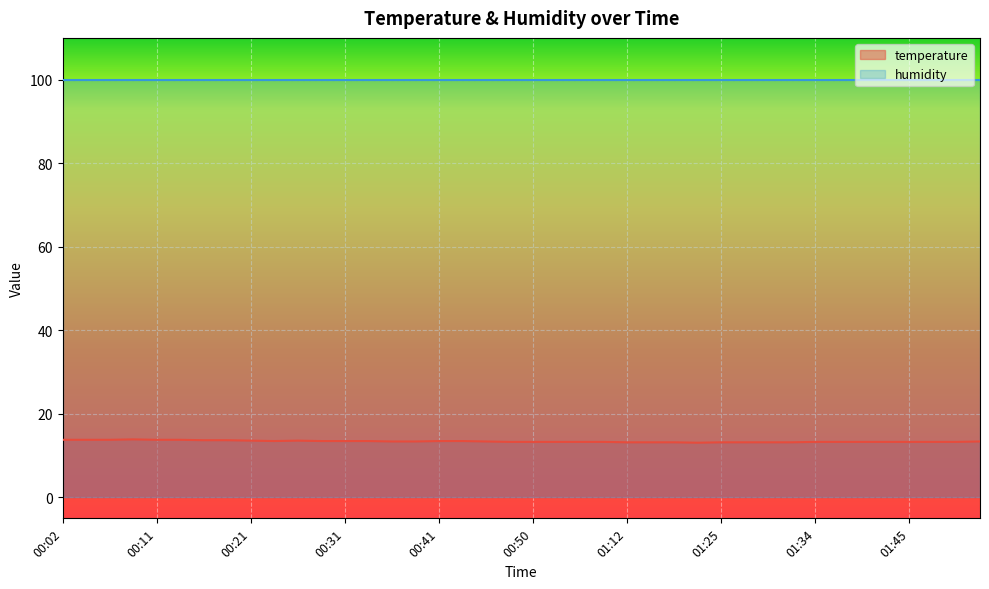

The value at 00:36 is 4.0. True or false?

False